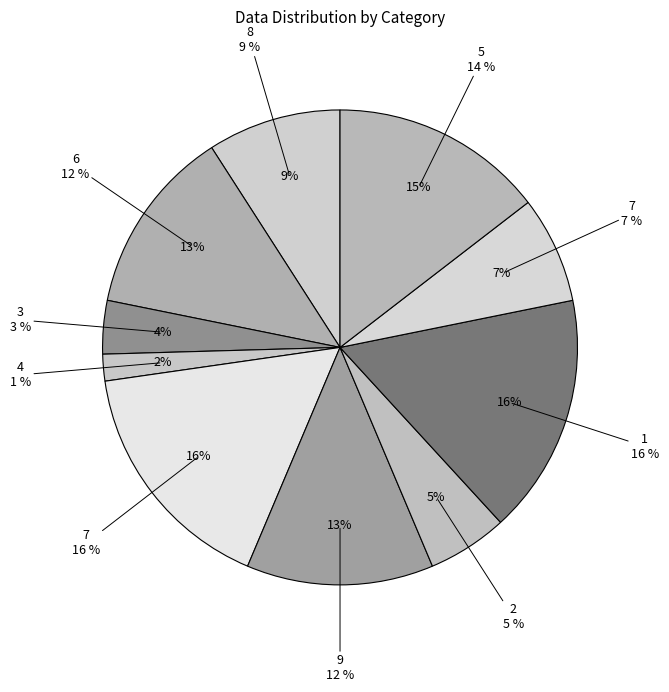

What percentage is NOT represented by 1?

83.6%